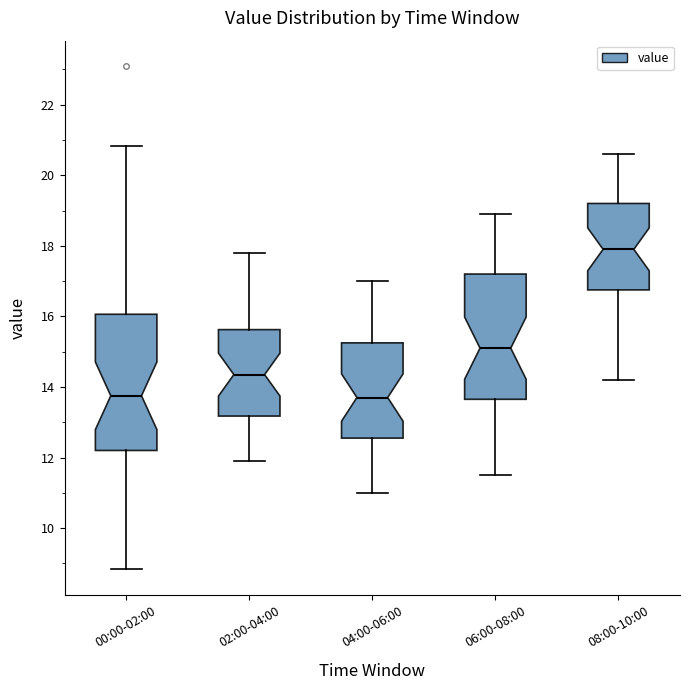

Comparing the boxes themselves (not the whiskers), which one is the tallest?

00:00-02:00